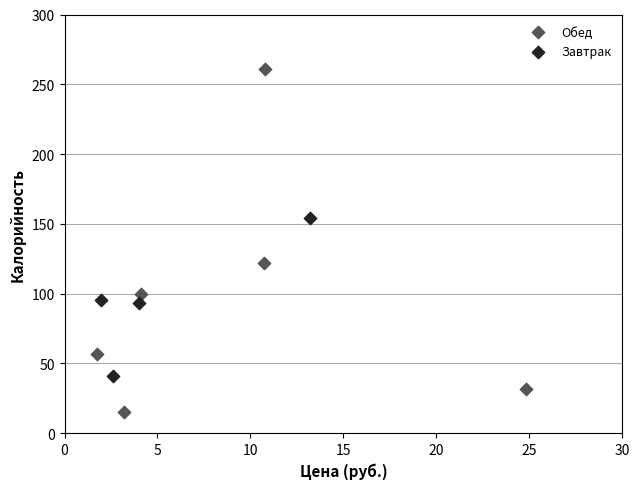

Which series reaches the maximum Y coordinate?

Обед